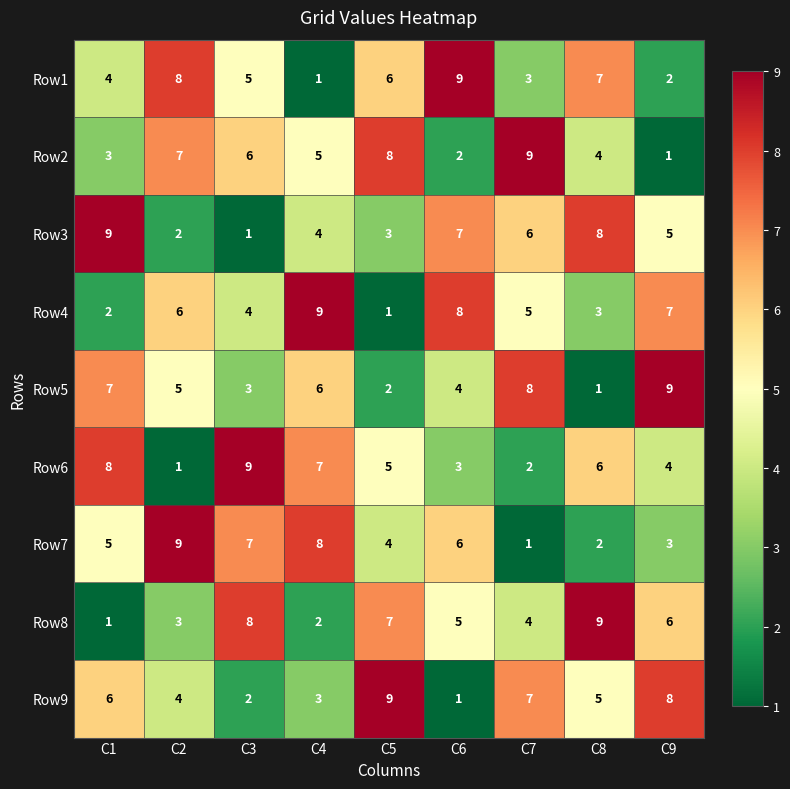

Which series changed the most between C4 and C8?

Row8